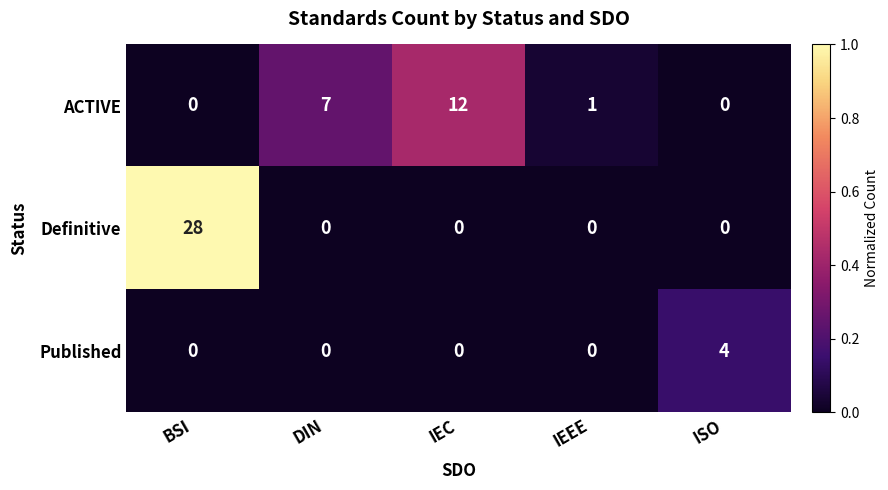

What is the total value across all series at DIN?

7